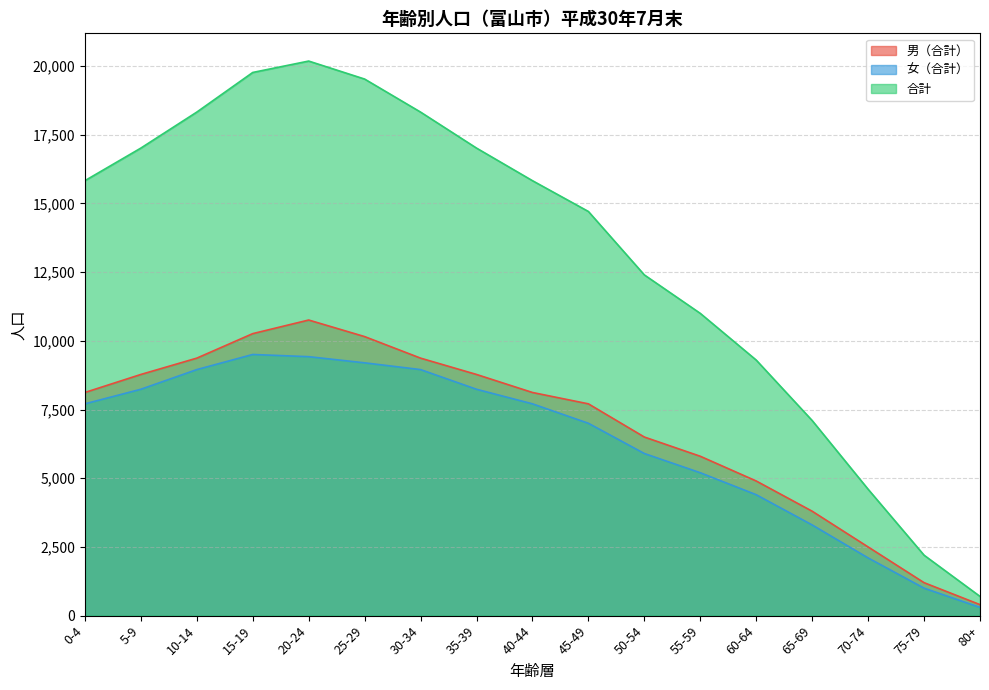

Which series changed the most between 55-59 and 70-74?

合計